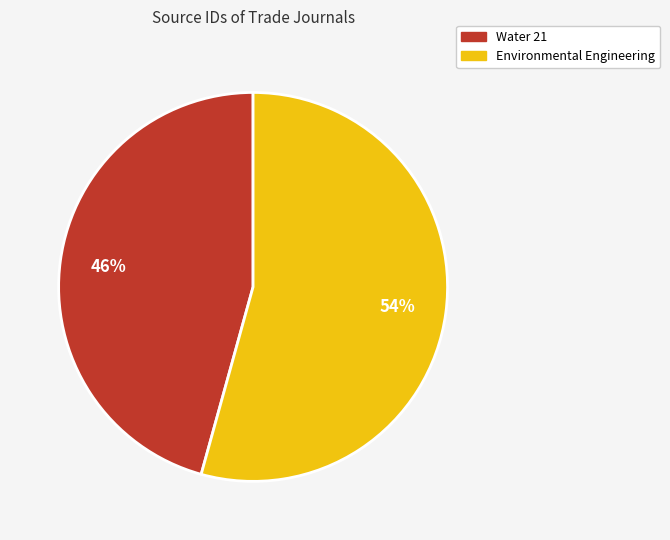

Which has a higher value, Water 21 or Environmental Engineering?

Environmental Engineering